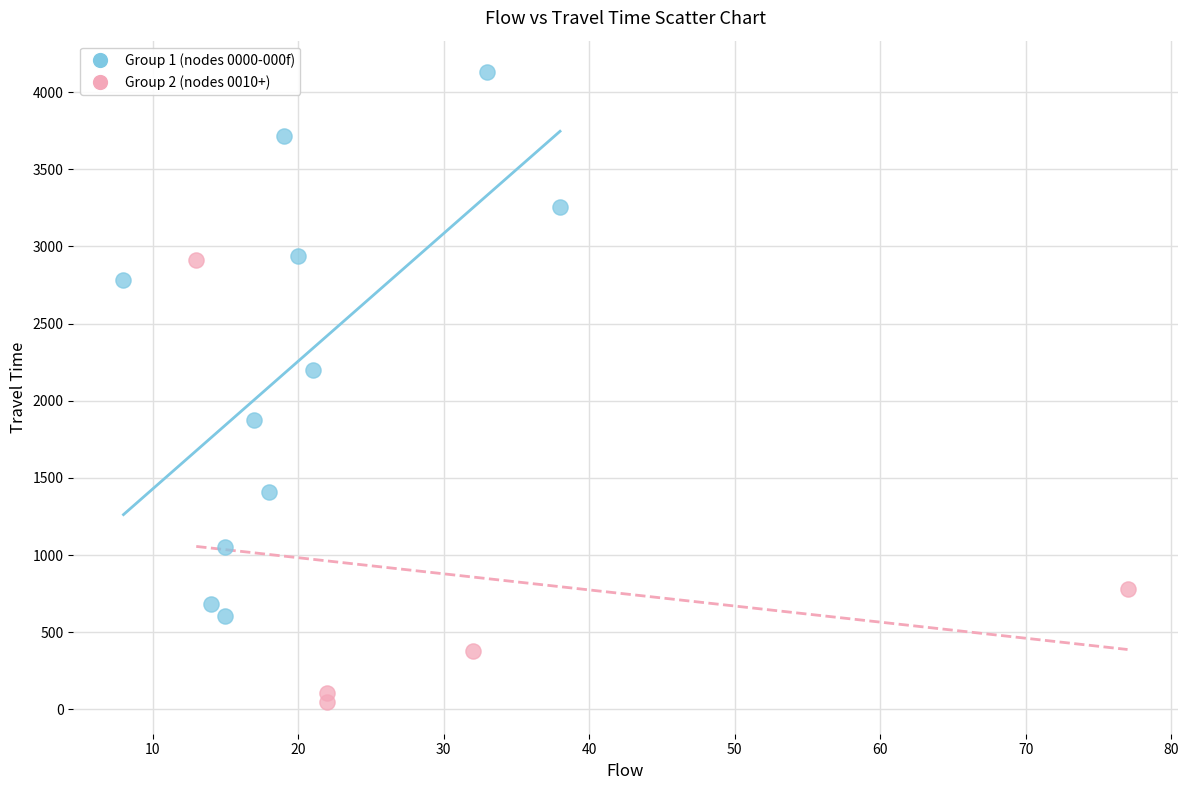

Which series contains the highest Y value?

Group 1 (nodes 0000-000f)